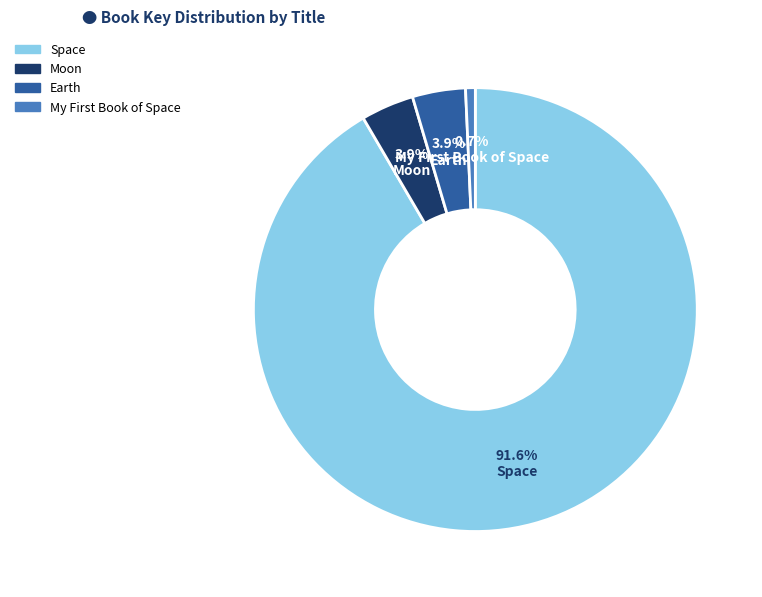

Which slice represents more than half of the pie?

Space